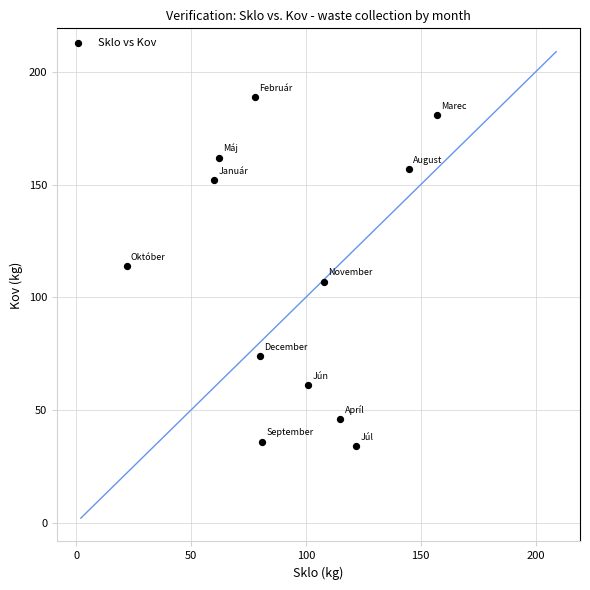

What is the range of Y values (max minus min)?

155